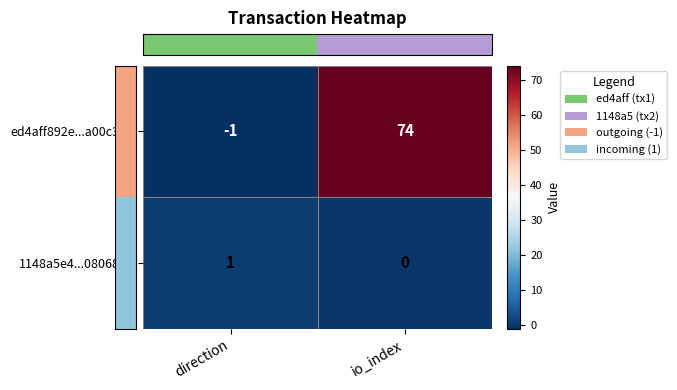

What is the greatest value displayed?

74